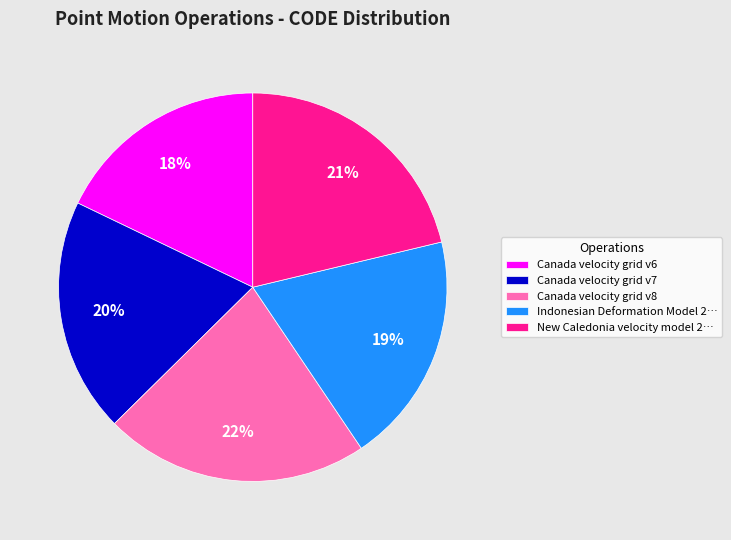

How many segments does this pie chart have?

5